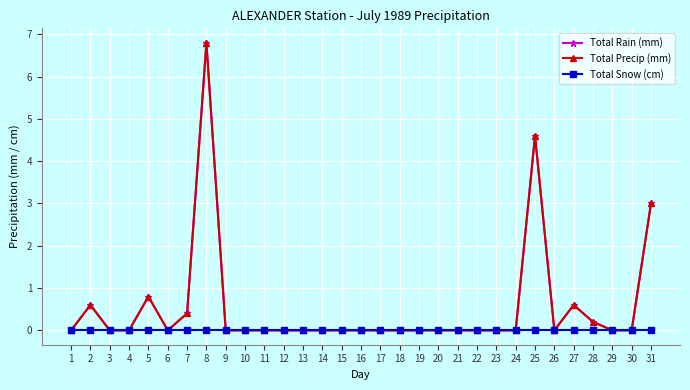

True or false: Total Snow (cm) has more than 2 points higher than both neighbors.

False